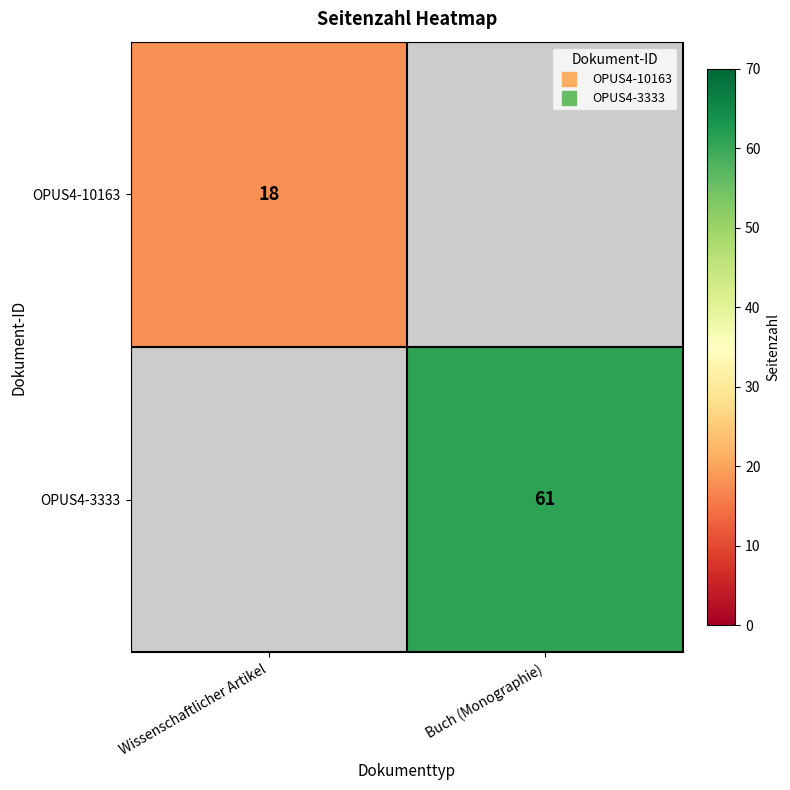

Where is OPUS4-10163 nearest to the value 18?

Wissenschaftlicher Artikel